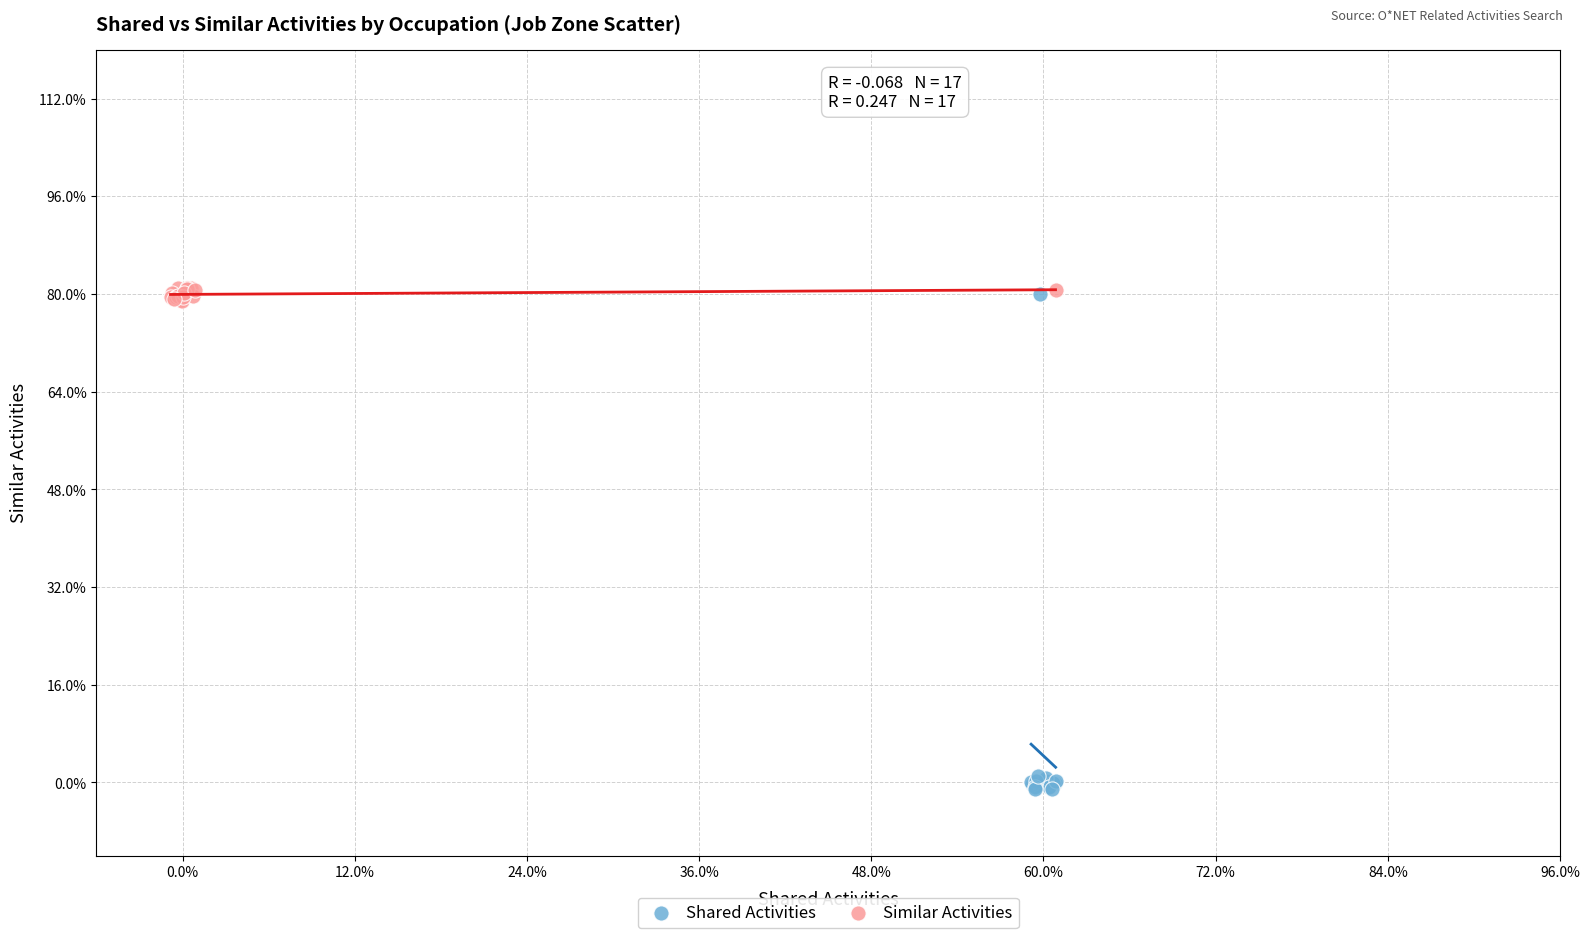

Which series has the widest spread of Y values?

Shared Activities